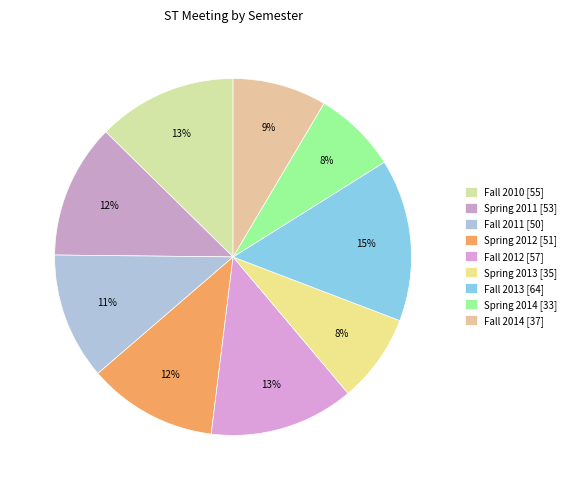

Is the sum of Fall 2011 and Spring 2011 greater than half?

No